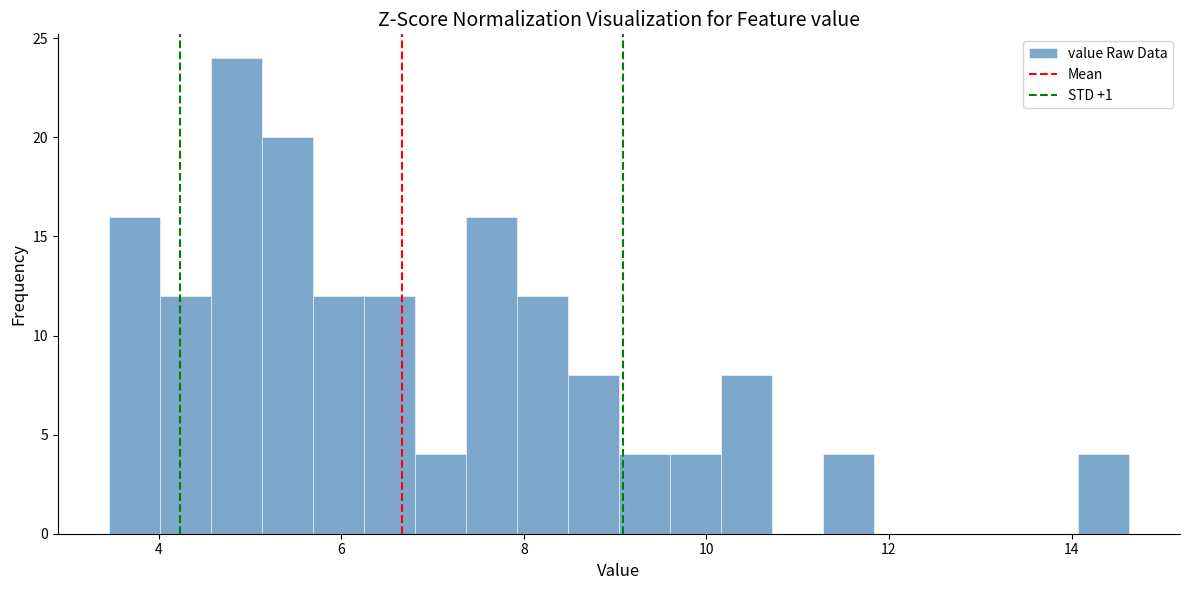

Around what value on the x-axis is the tallest bar? Give the approximate position of its centre, as read against the axis.

4.8